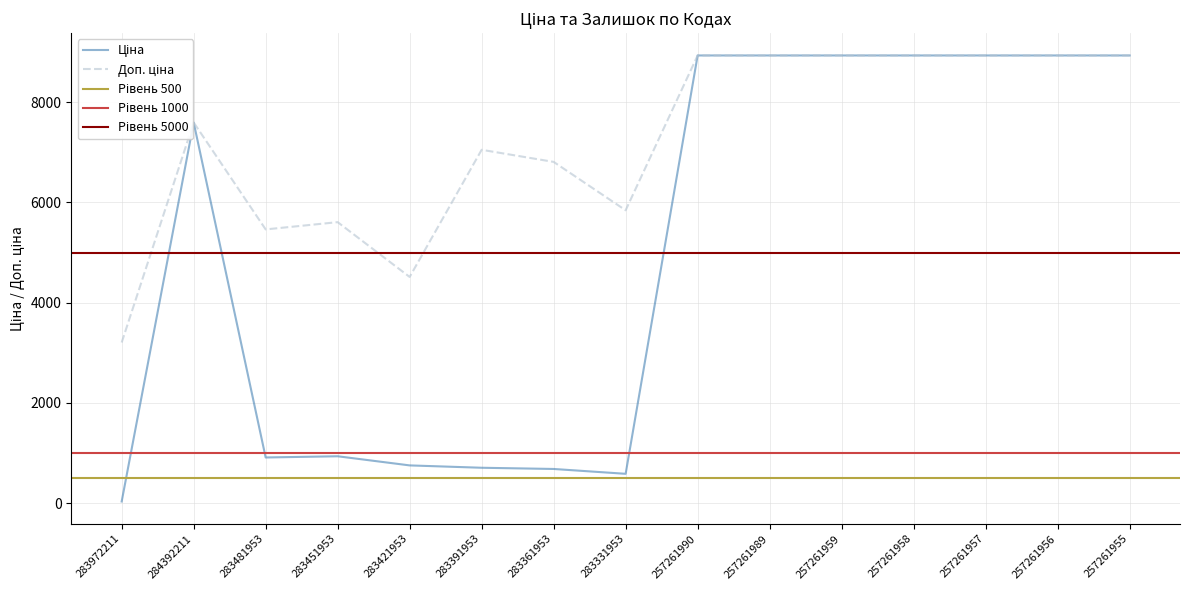

True or false: Доп. ціна and Ціна intersect in this chart.

False